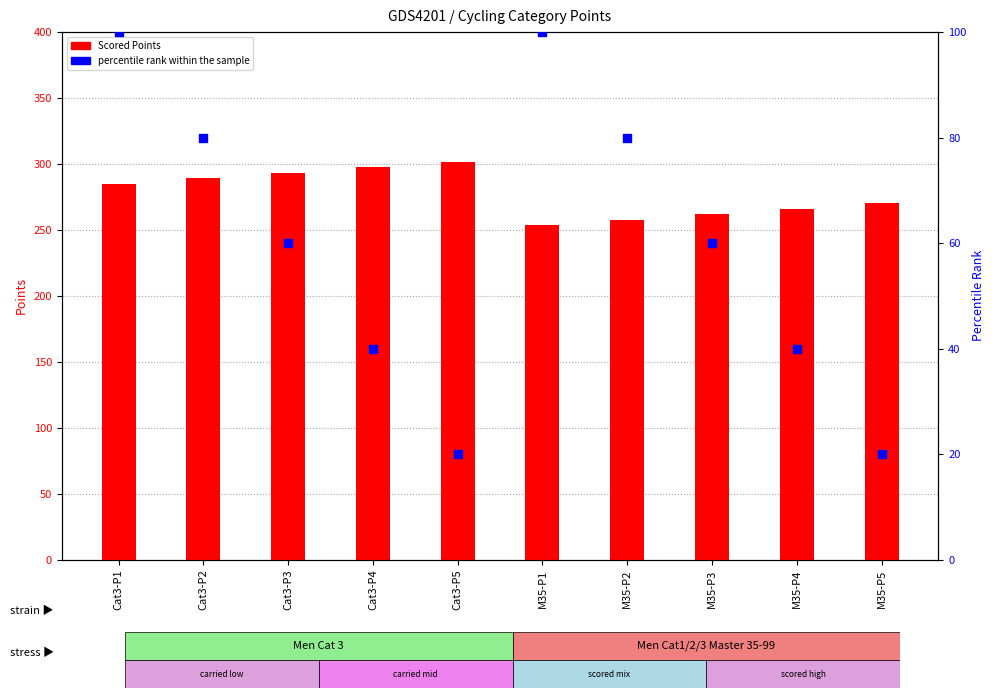

Which series contains the highest Y value?

Scored Points